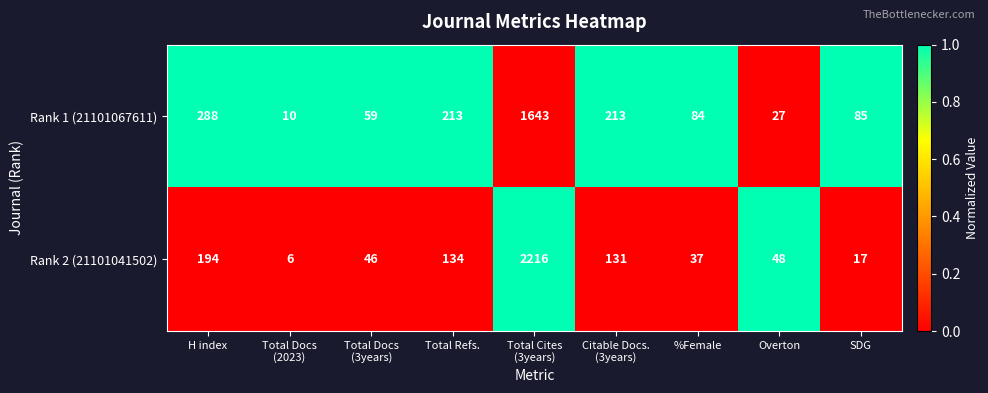

Rank the series by their maximum value, from highest to lowest.

Rank 2 (21101041502), Rank 1 (21101067611)